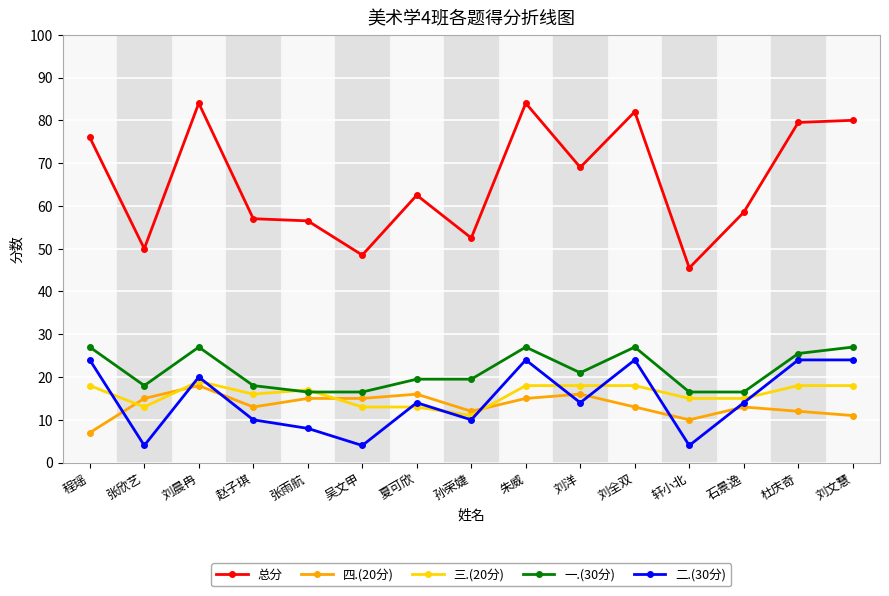

True or false: 四.(20分) has more than 0 interior local peaks.

True